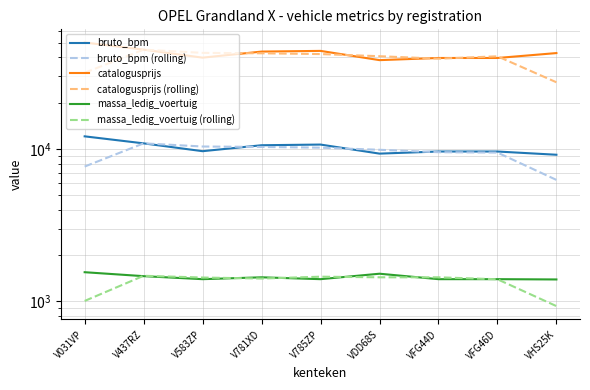

What is the label of the 3rd point from the left?

V583ZP